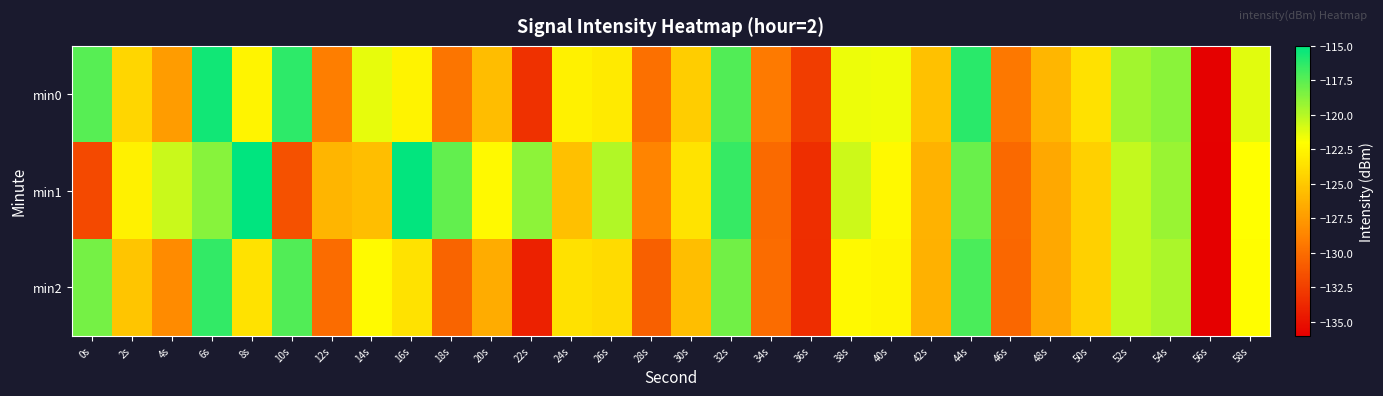

Which category has the lowest value across all series?

56s